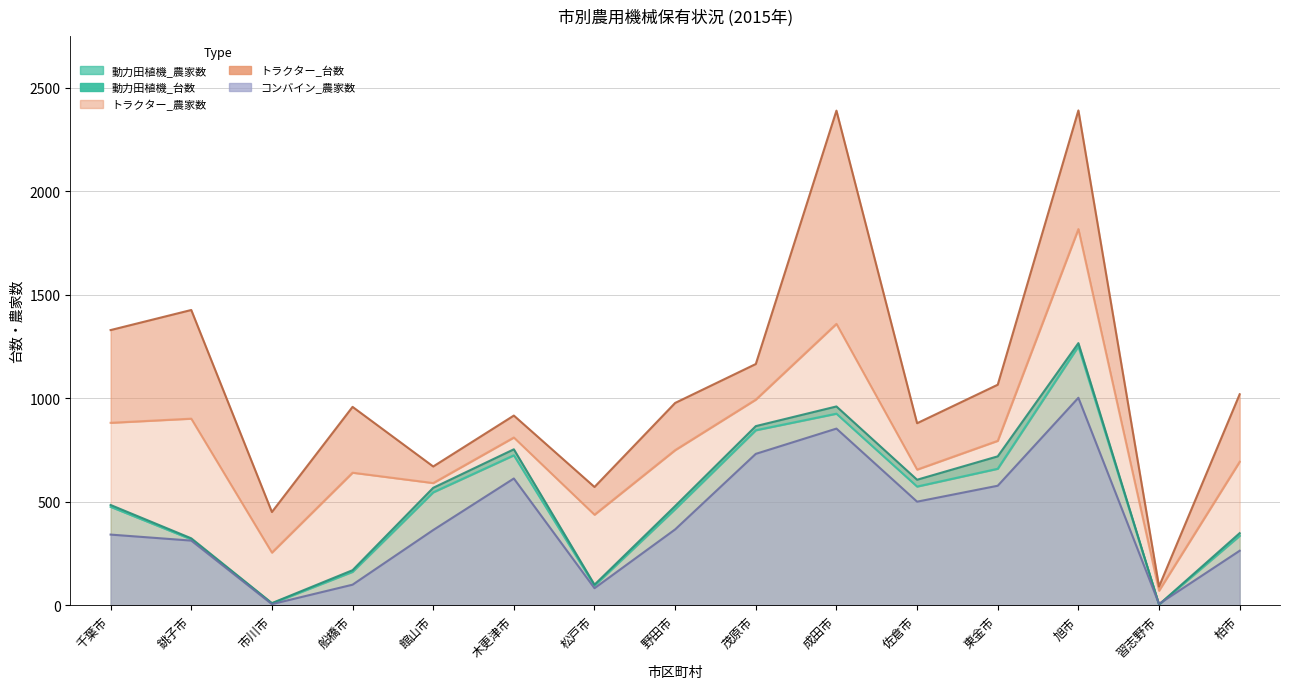

Which category has the highest value across all series?

旭市